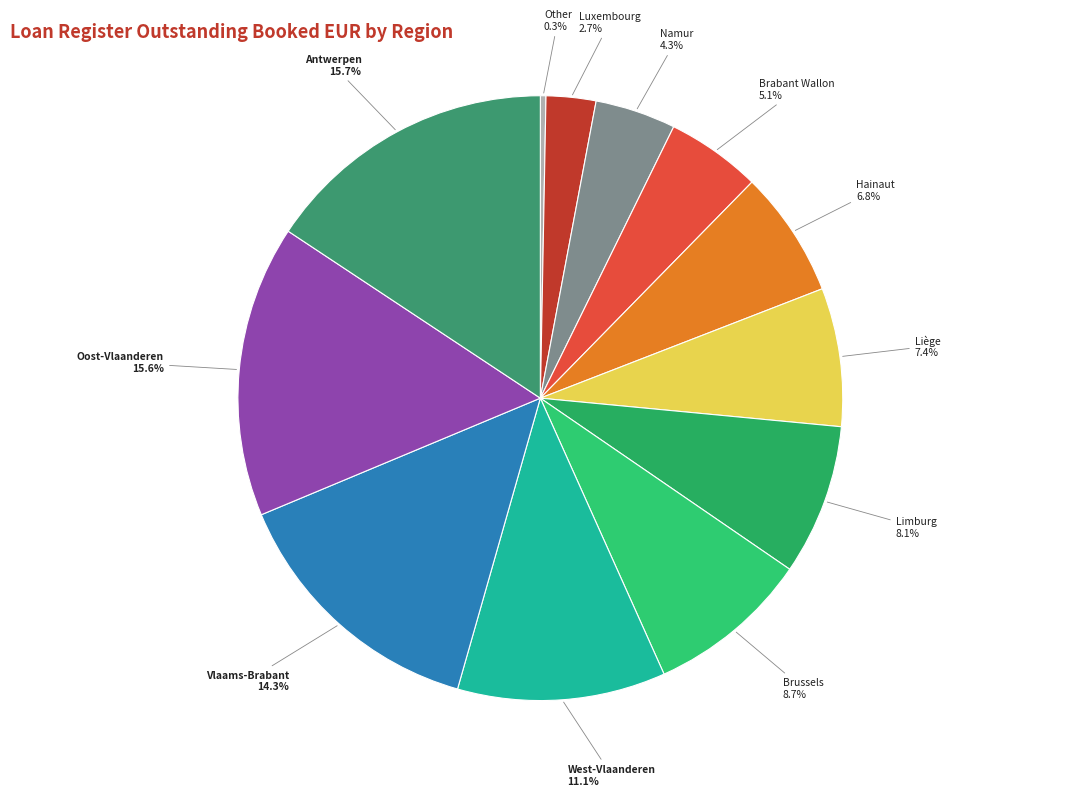

To the nearest percent, what is the difference between the Brussels and Antwerpen slice percentages?

7%